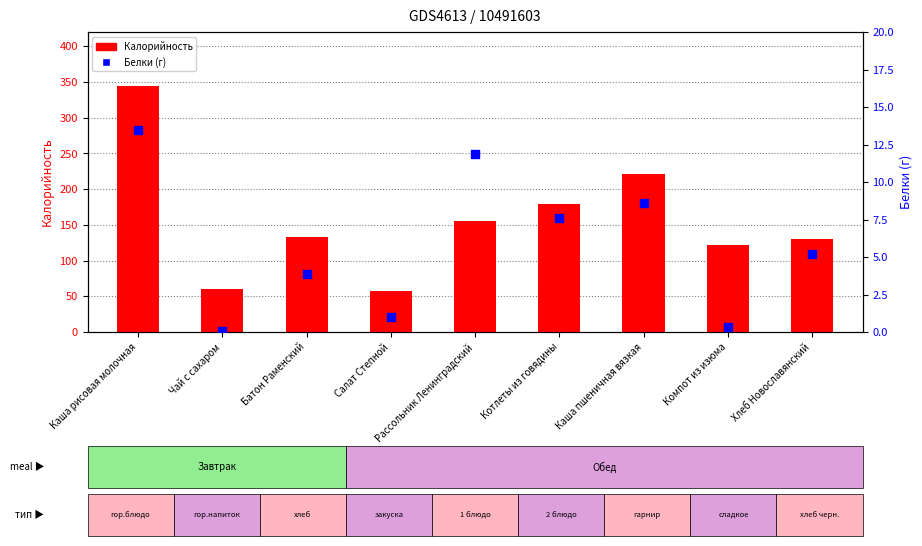

At how many categories does at least one series exceed 291?

1